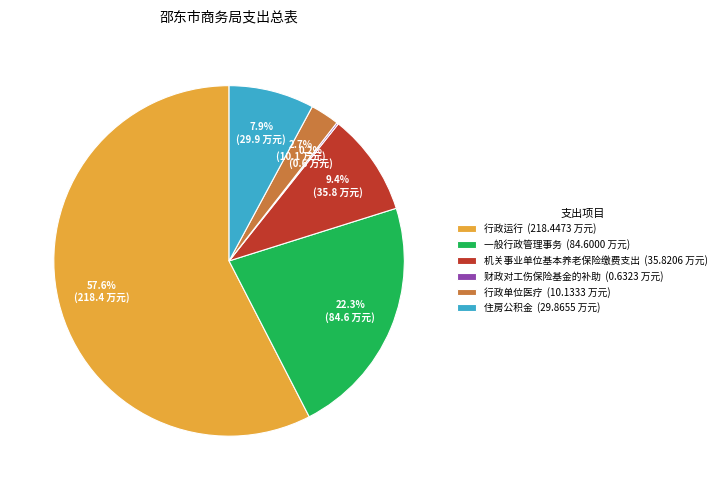

Is 行政运行 (218.4473 万元) the majority of the pie?

Yes